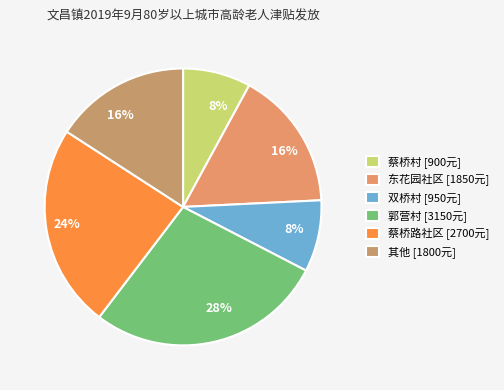

Is there a majority slice in this chart?

No